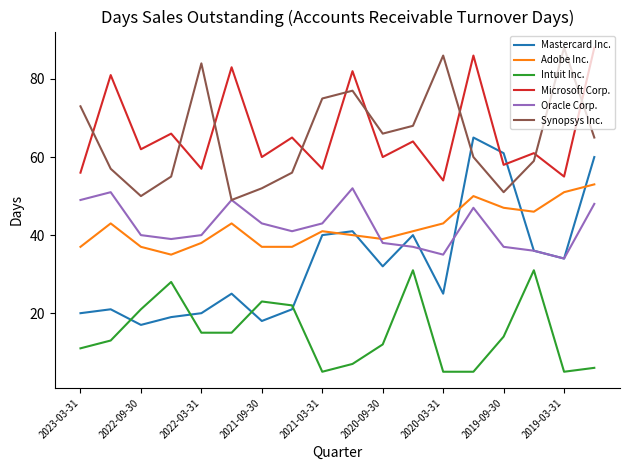

What is the maximum value shown in the chart?

88